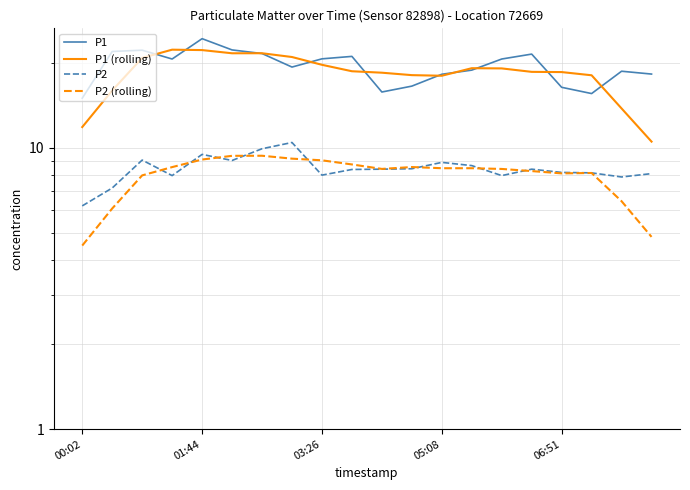

Is the value of P2 (rolling) at 11 greater than the value of P1 (rolling) at 11?

No